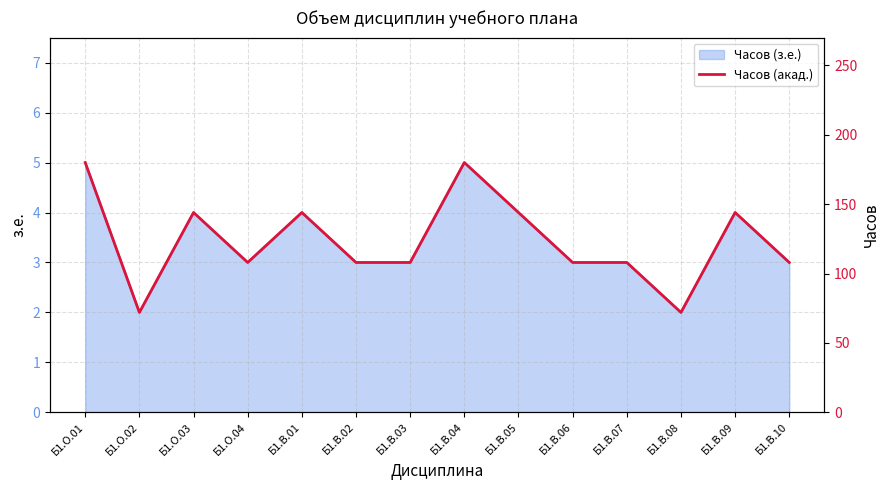

What is the approximate value at Б1.В.03, to the nearest 10?

110